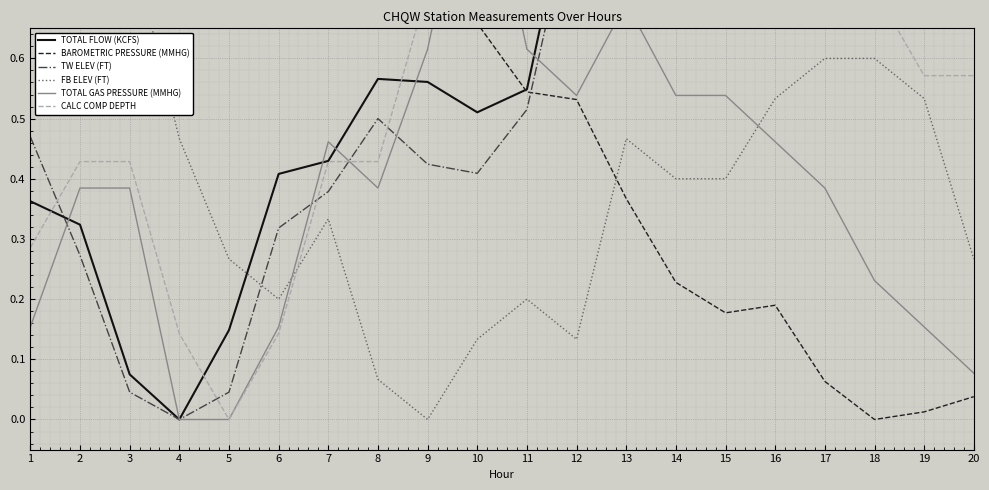

Where do CALC COMP DEPTH and FB ELEV (FT) first cross each other?

6 and 7